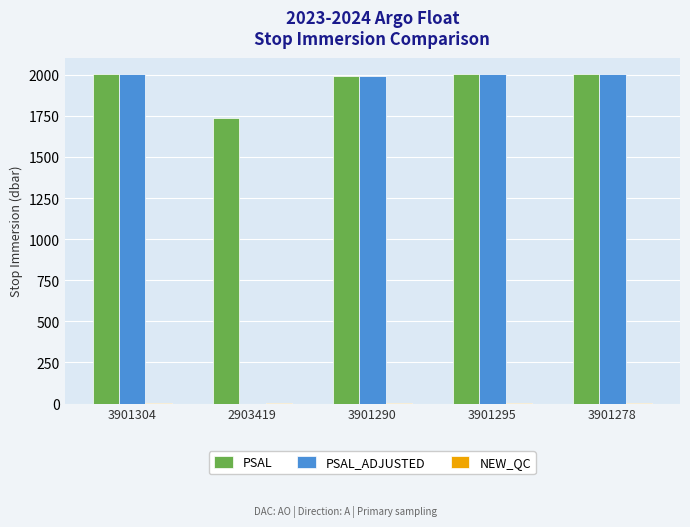

What is the spread (max minus min) of values at 3901304?

2000.9